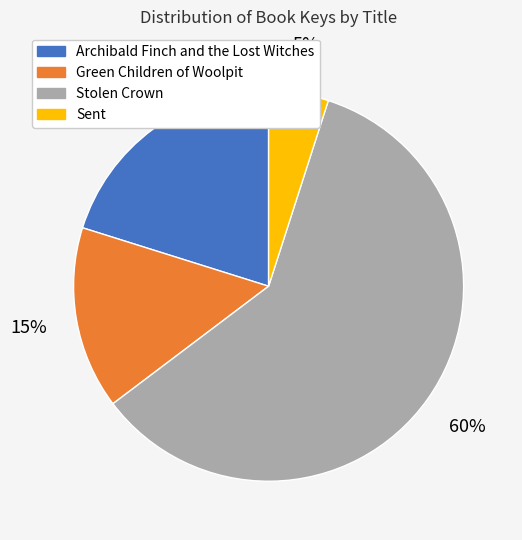

To the nearest percent, what is the average slice percentage?

25%